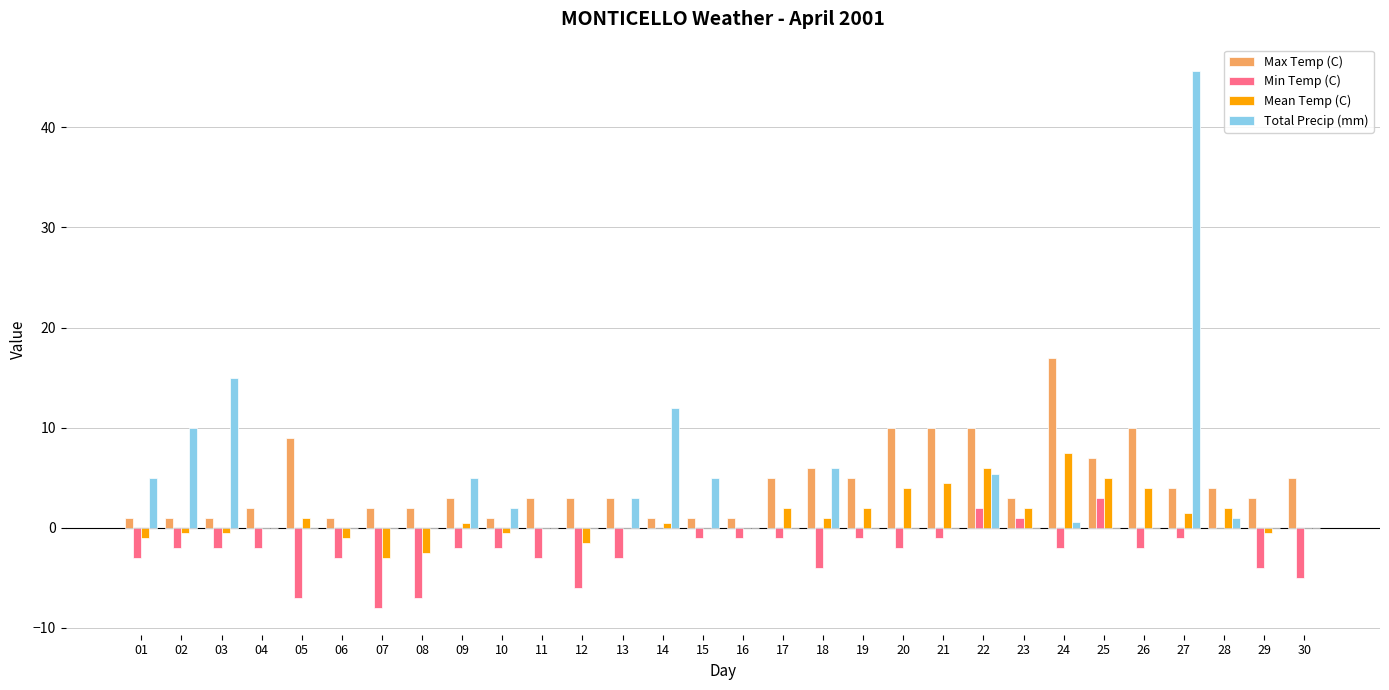

Is it true that Total Precip (mm) equals 0.6 at 24?

True